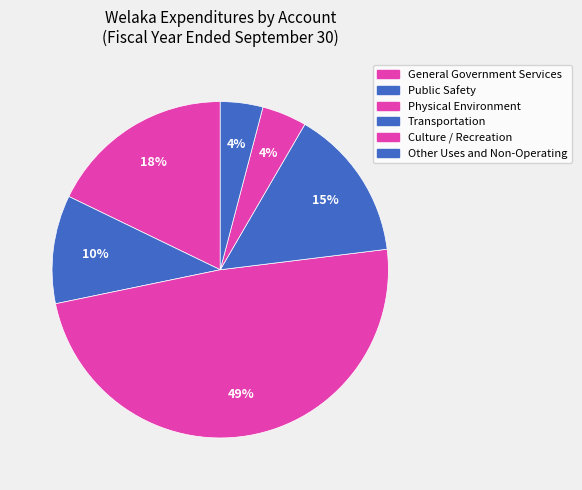

To the nearest percent, what portion does Culture / Recreation represent?

4%